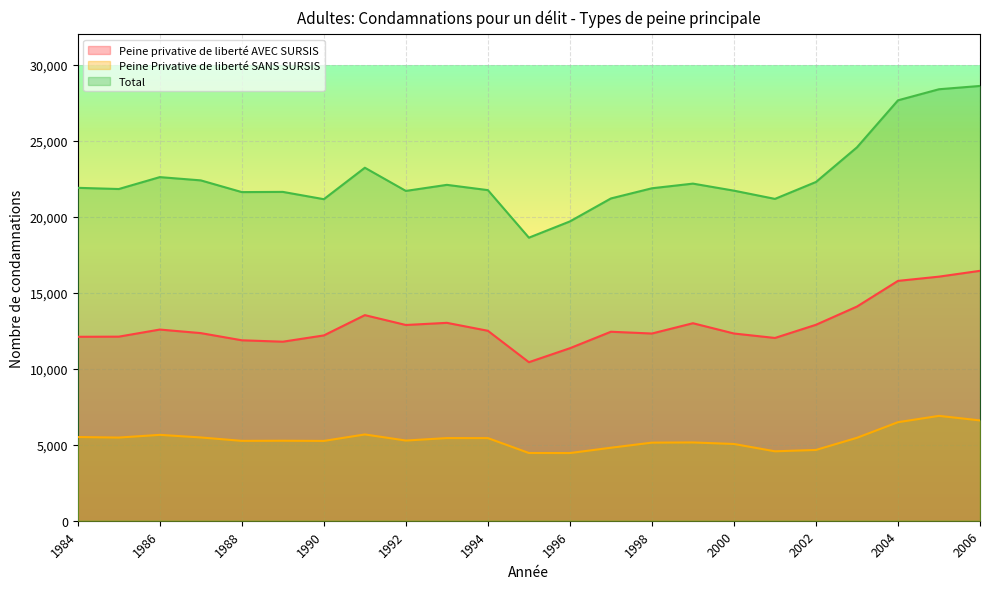

Which series changed the most between 1999 and 2000?

Peine privative de liberté AVEC SURSIS